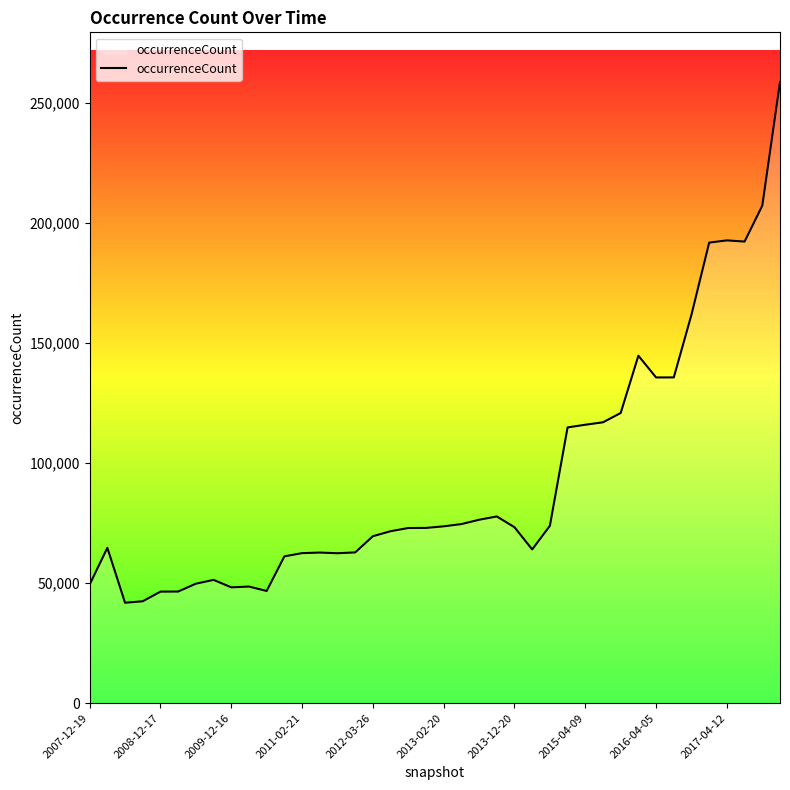

What is the difference between the maximum and minimum values?

216874